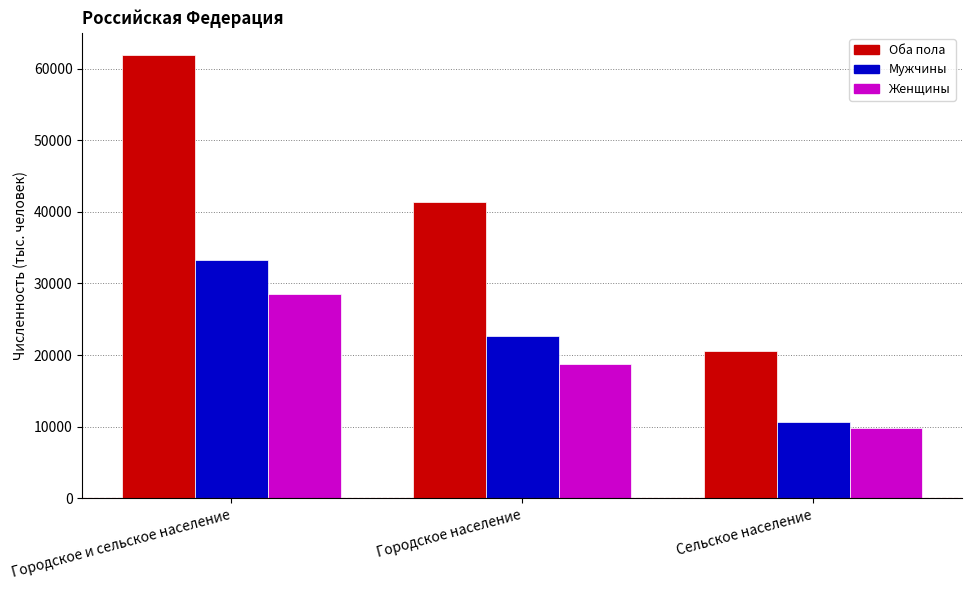

Rank the series by their maximum value, from highest to lowest.

Оба пола, Мужчины, Женщины